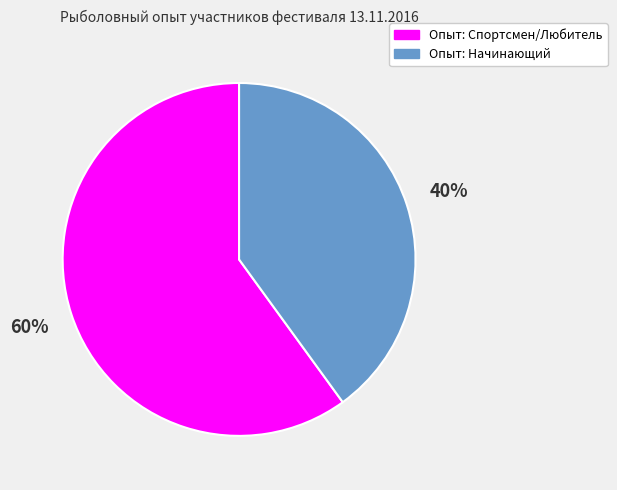

How many segments does this pie chart have?

2